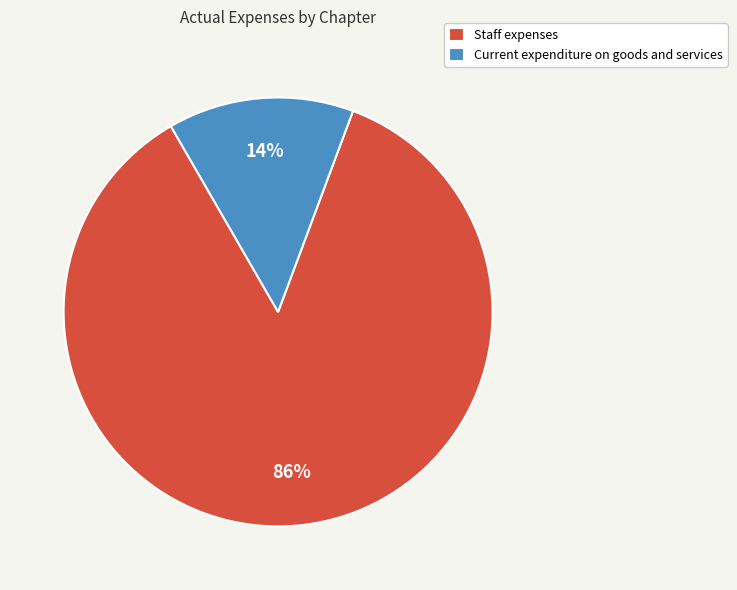

Between Staff expenses and Current expenditure on goods and services, which is larger?

Staff expenses